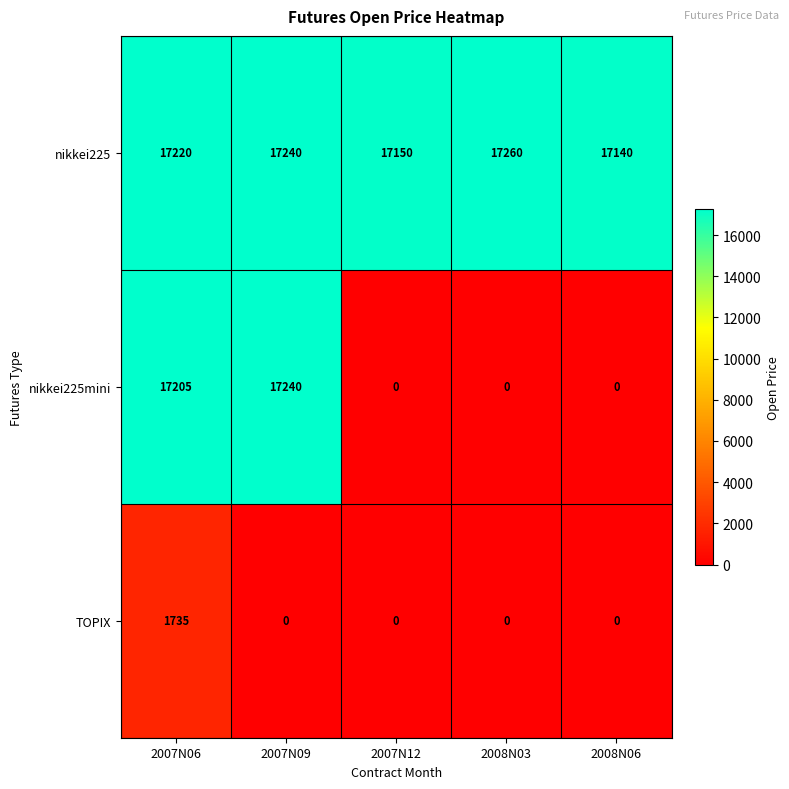

Which series has the widest spread of values?

nikkei225mini